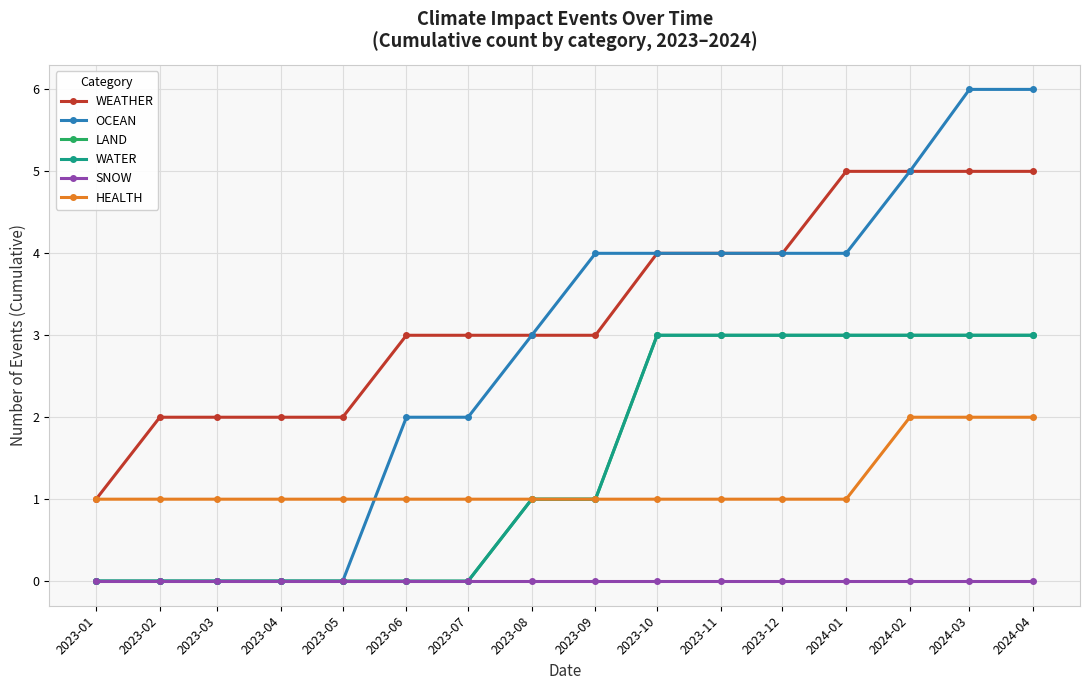

Does the chart have visible grid lines?

Yes